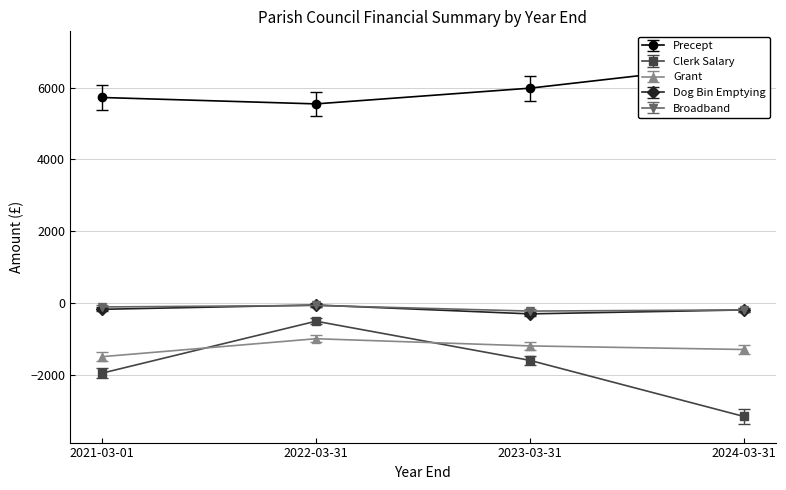

Which category has the highest value across all series?

2024-03-31